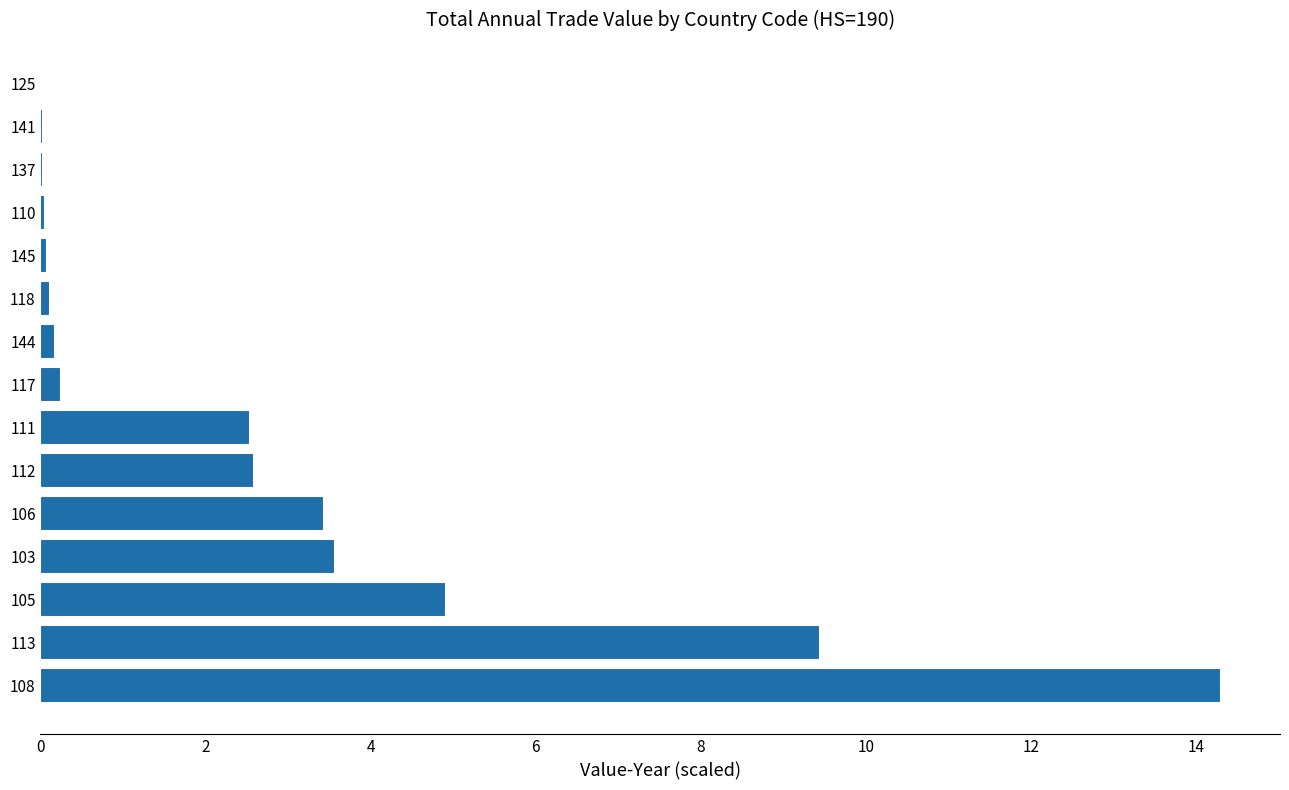

Where is the data nearest to the value 7?

105